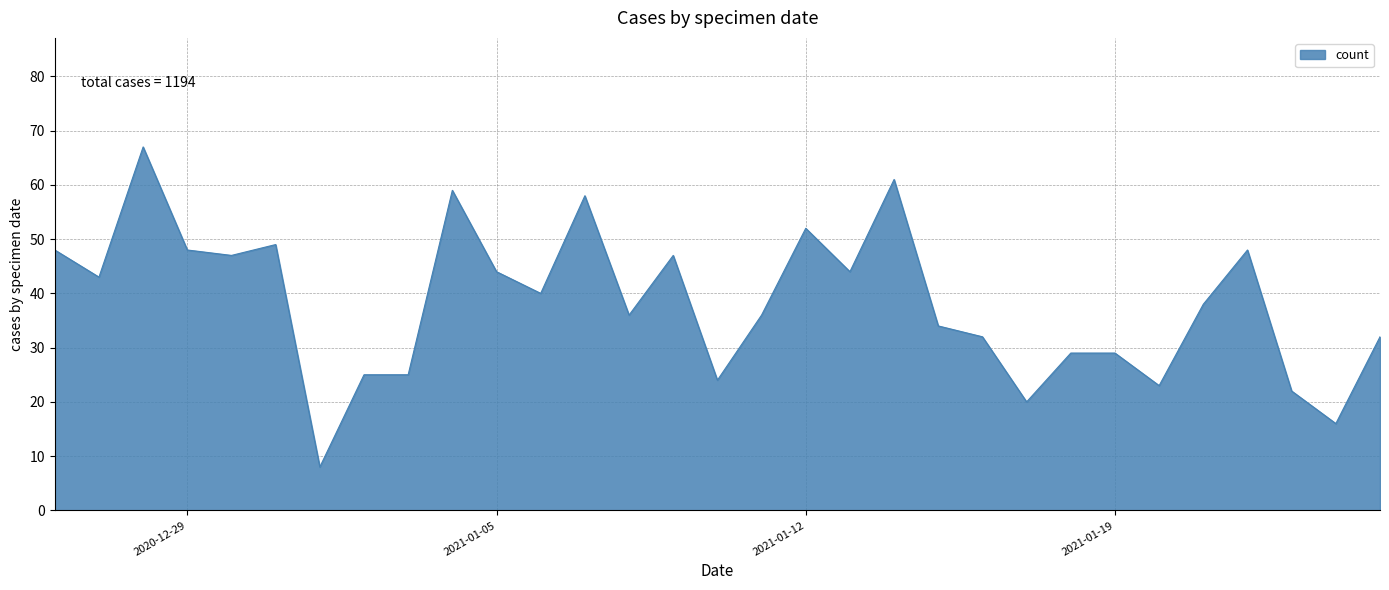

What is the maximum value shown in the chart?

67